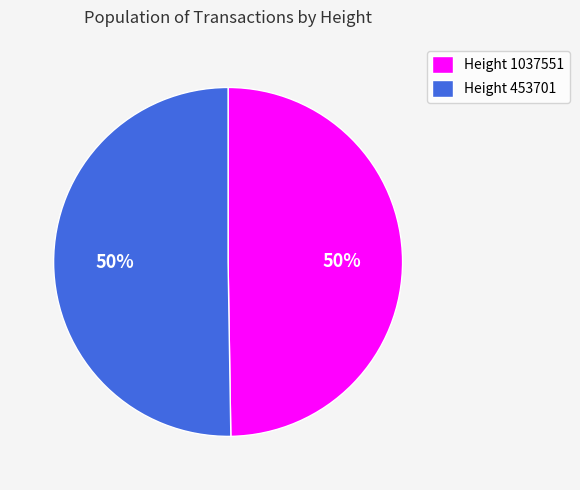

The Height 1037551 slice represents 50% of the pie. True or false?

True